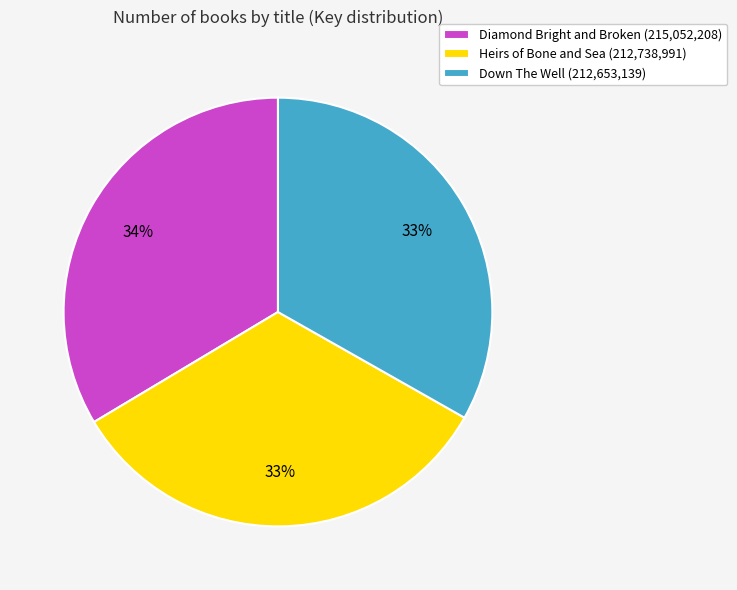

To the nearest percent, what portion does Diamond Bright and Broken (215,052,208) represent?

34%